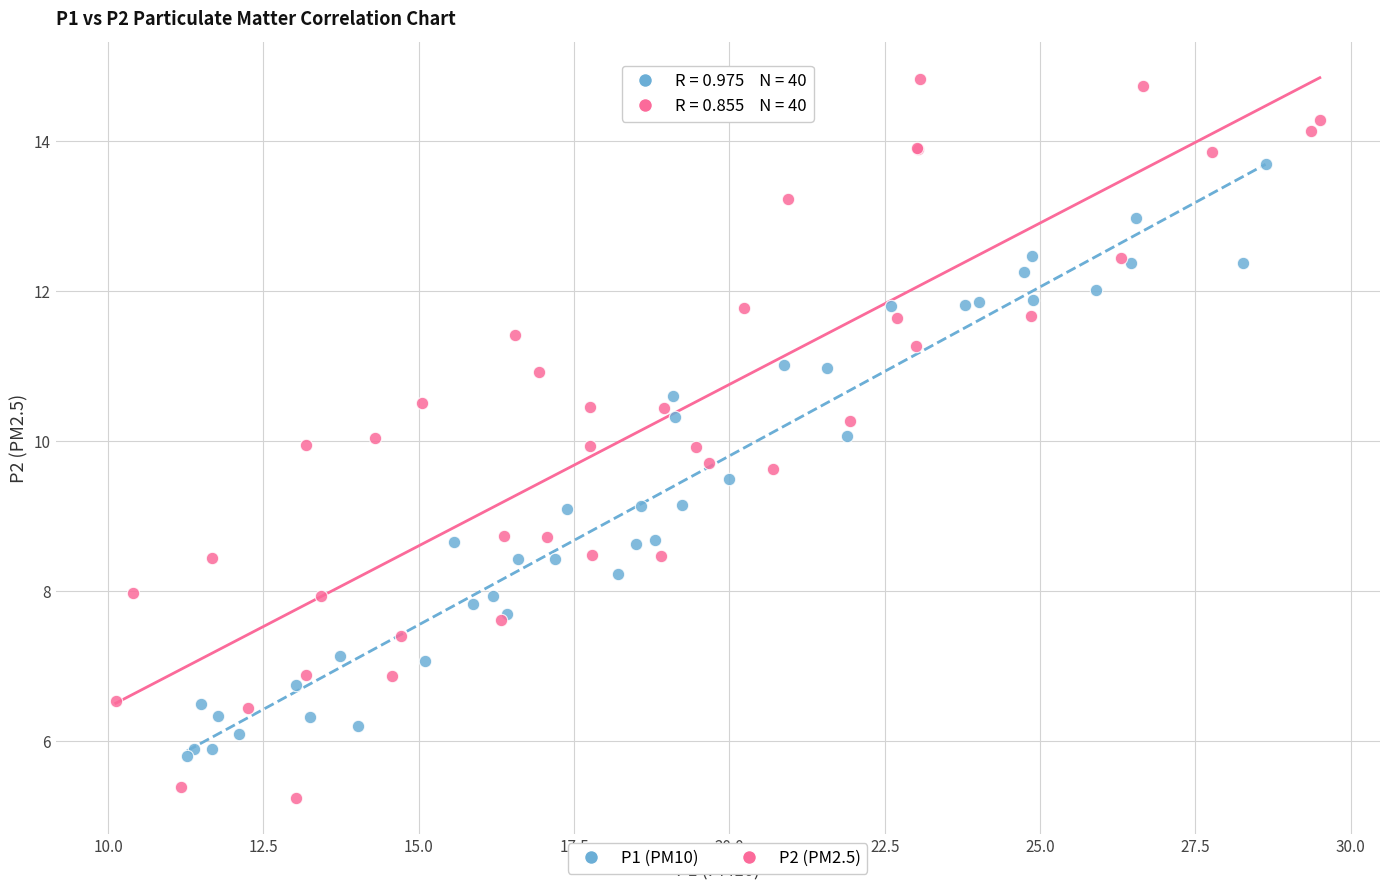

Which series has the largest Y range (max minus min)?

P2 (PM2.5)